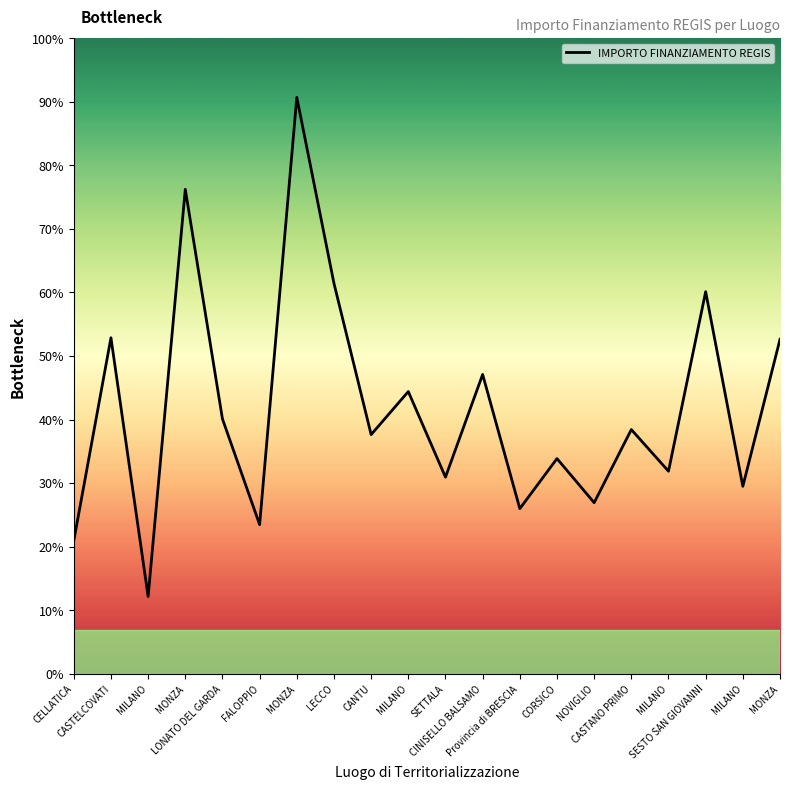

Where is the data nearest to the value 113148?

MONZA